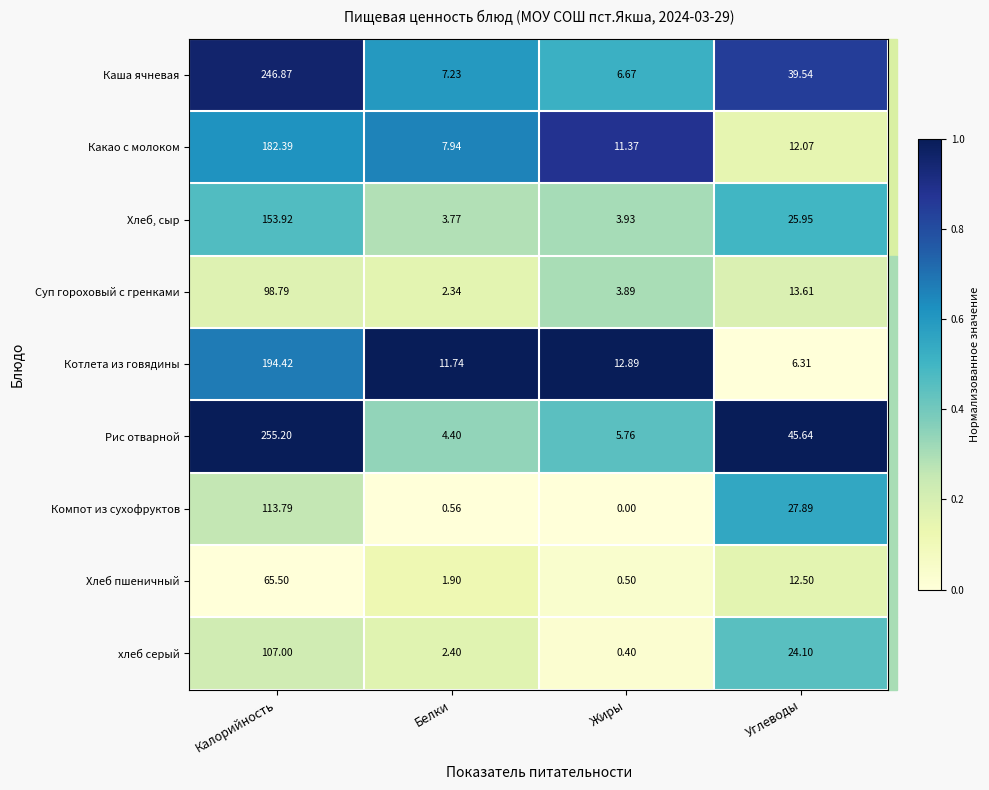

At which category is the sum across all series the highest?

Калорийность